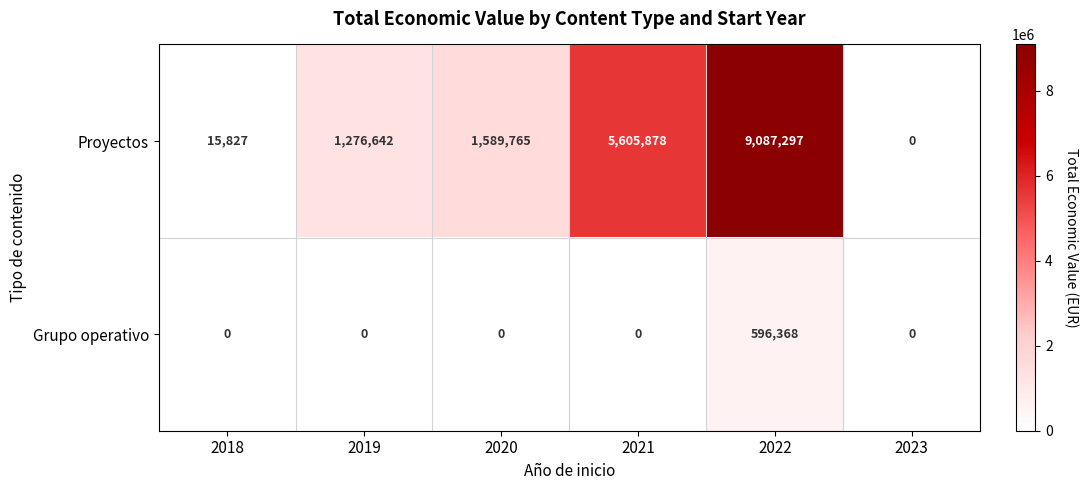

What is the difference between the maximum and minimum values in the Proyectos series?

9087297